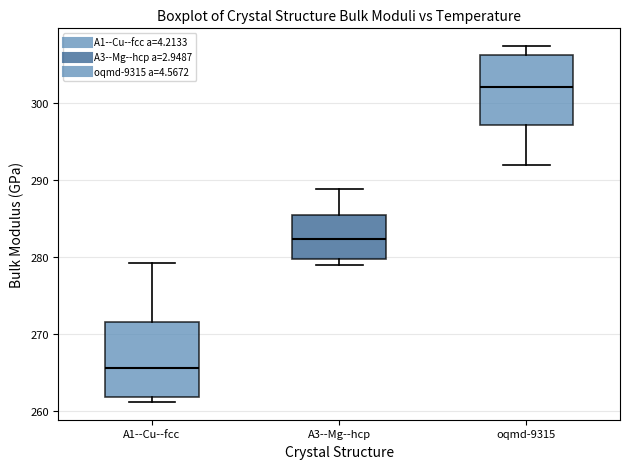

Where does the median line of the box for oqmd-9315 sit on the y-axis? The values are not printed on the chart, so give them approximately, as read against the axis.

302